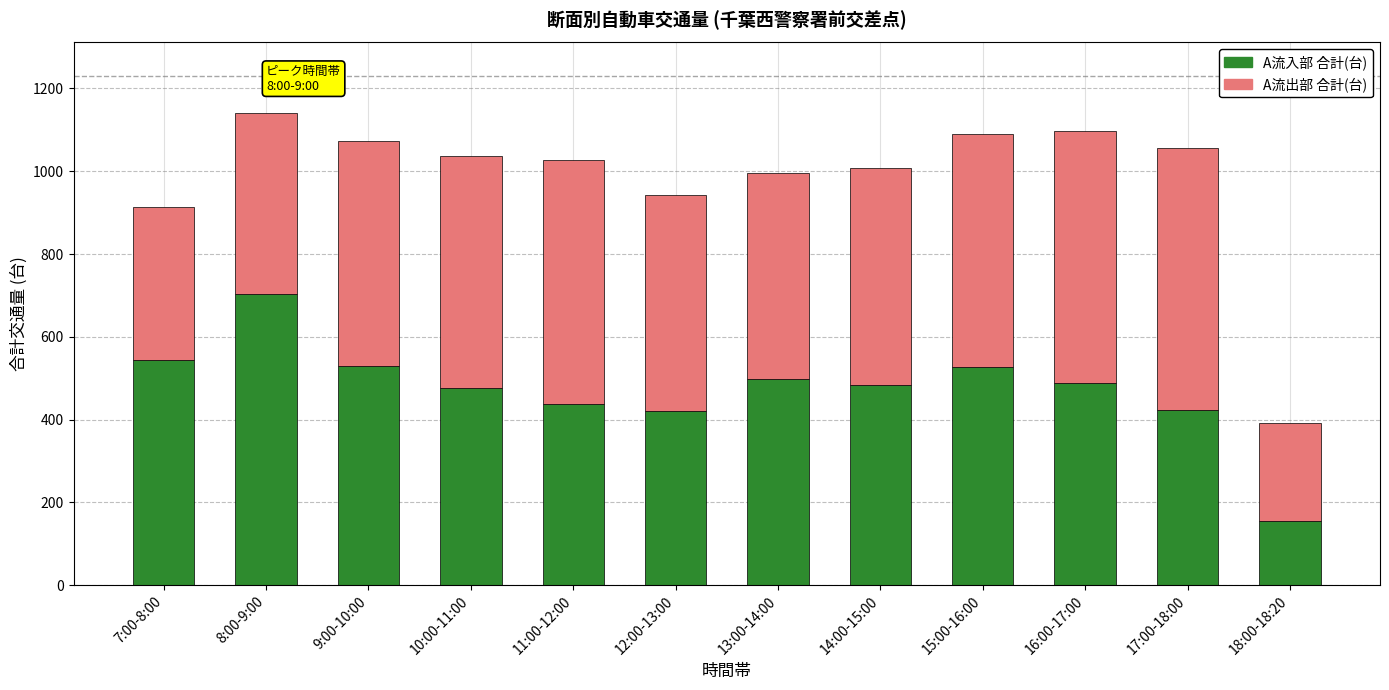

At which category is the sum across all series the highest?

8:00-9:00